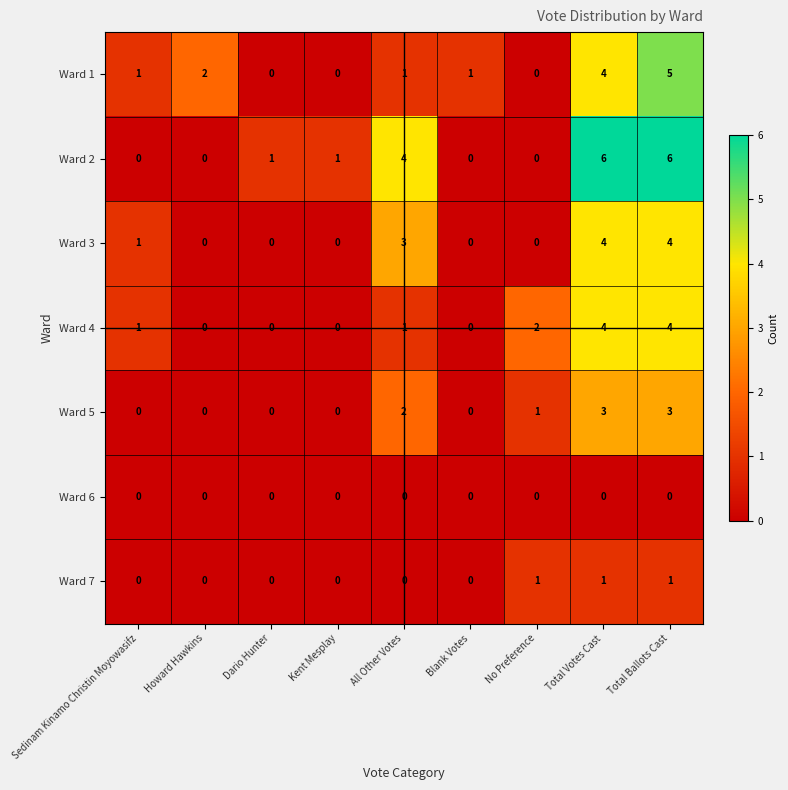

How many data points in Ward 7 are above 0?

3